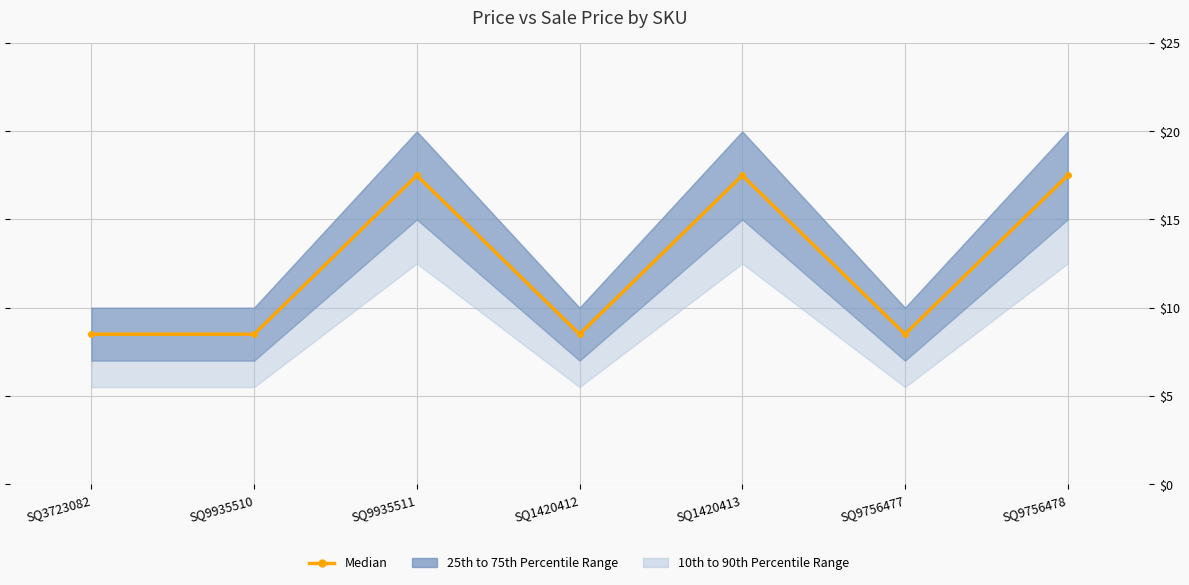

List the labels in order of value, smallest first.

SQ3723082, SQ9935510, SQ1420412, SQ9756477, SQ9935511, SQ1420413, SQ9756478